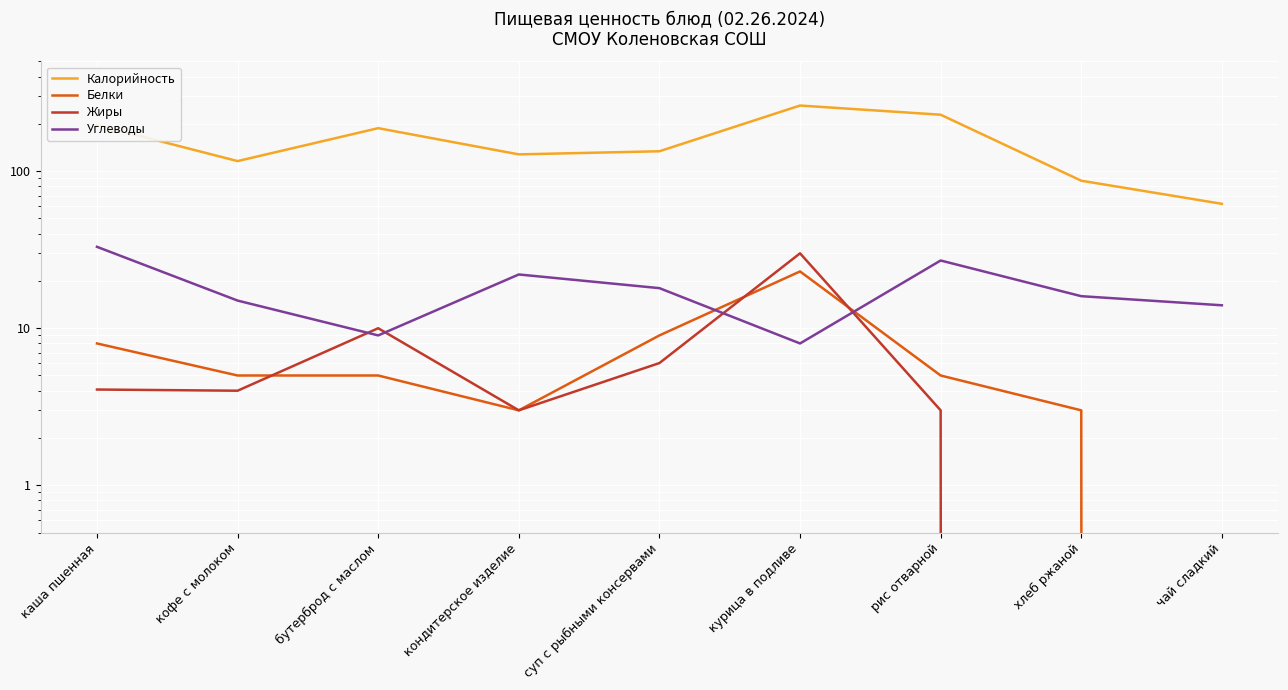

Does the chart display data point markers on the line(s)?

No